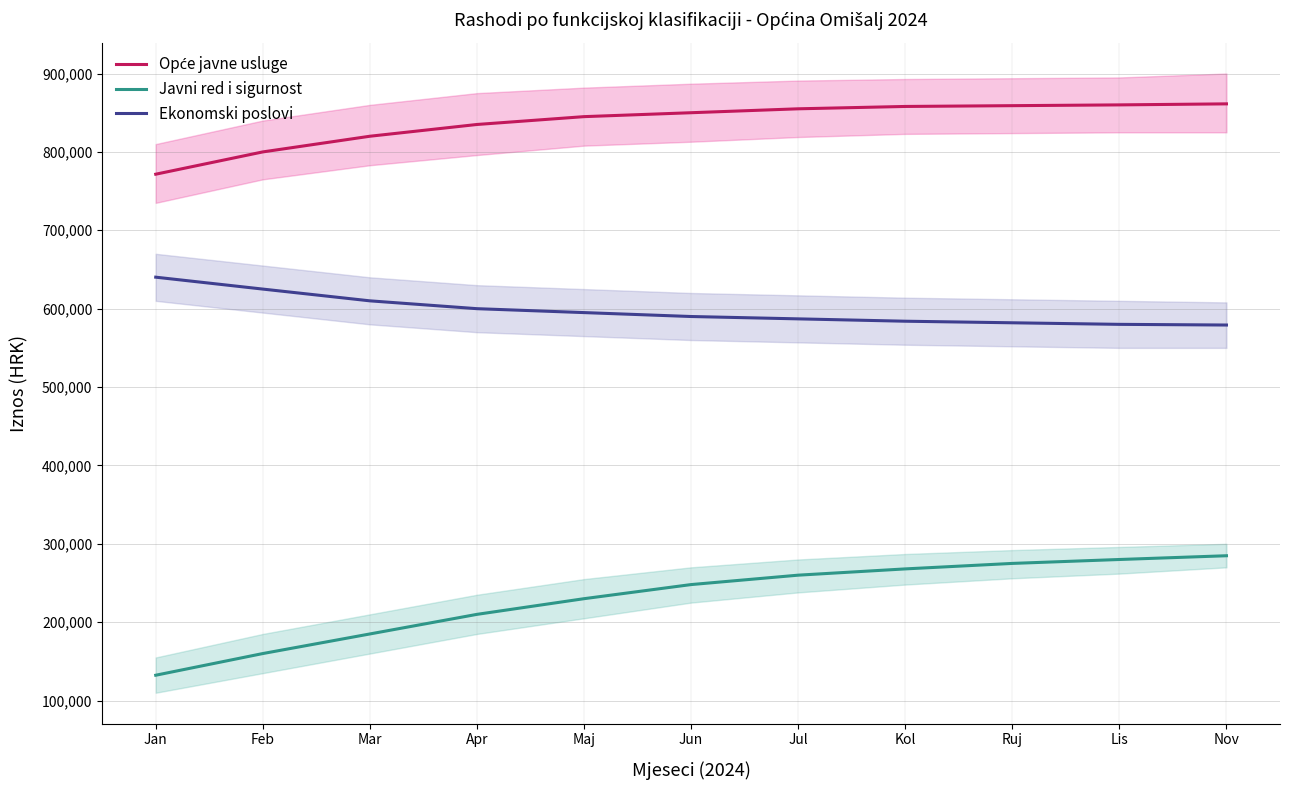

What is the approximate value of Javni red i sigurnost at Jan?

132343.3